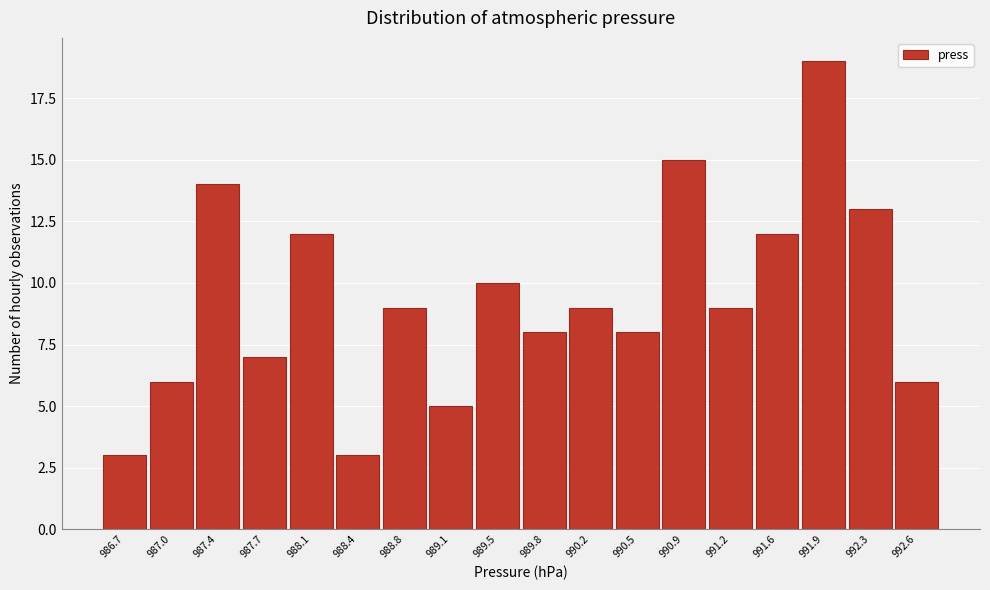

Reading left to right, transcribe this chart: for each bar, give the range it covers on the x-axis and its height. The values are not printed on the chart, so give them approximately, as read against the axis.

986.50 to 986.85: 3
986.85 to 987.20: 6
987.20 to 987.55: 14
987.55 to 987.90: 7
987.90 to 988.25: 12
988.25 to 988.60: 3
988.60 to 988.95: 9
988.95 to 989.30: 5
989.30 to 989.65: 10
989.65 to 990.00: 8
990.00 to 990.35: 9
990.35 to 990.70: 8
990.70 to 991.05: 15
991.05 to 991.40: 9
991.40 to 991.75: 12
991.75 to 992.10: 19
992.10 to 992.45: 13
992.45 to 992.80: 6